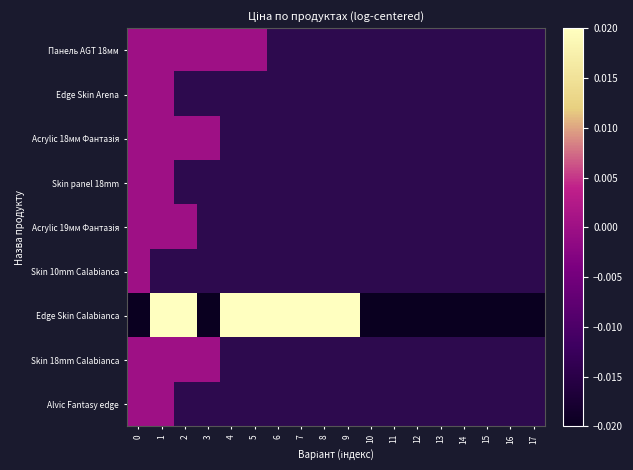

Which has a higher value, 4 or 3?

4